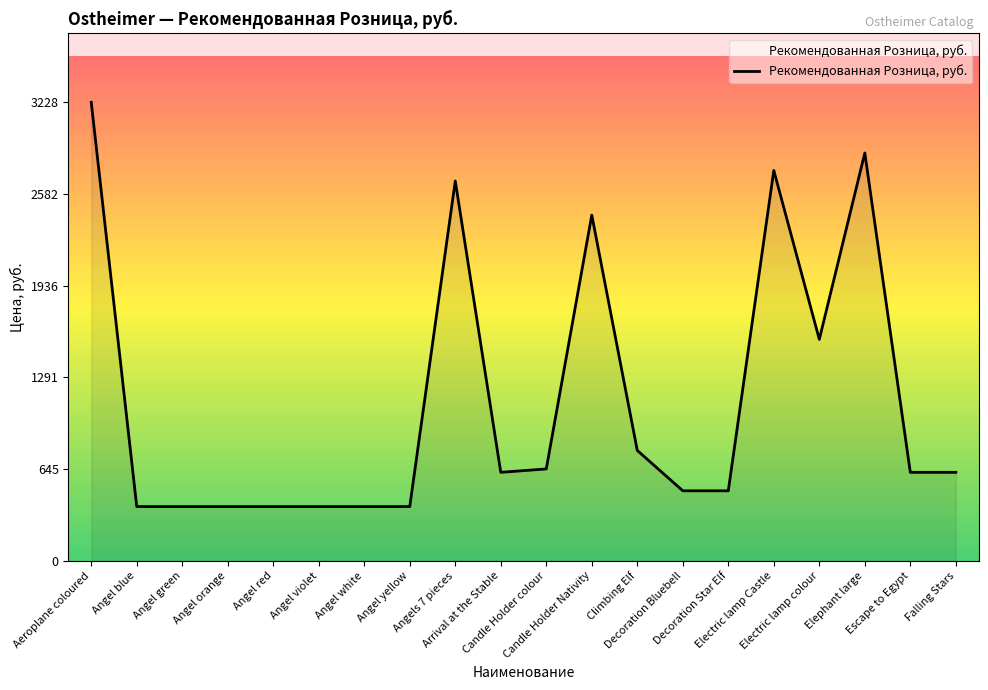

Reading left to right, list all the values displayed in this chart.

3228	382	382	382	382	382	382	382	2674	623	647	2434	777	493	493	2748	1559	2871	623	623